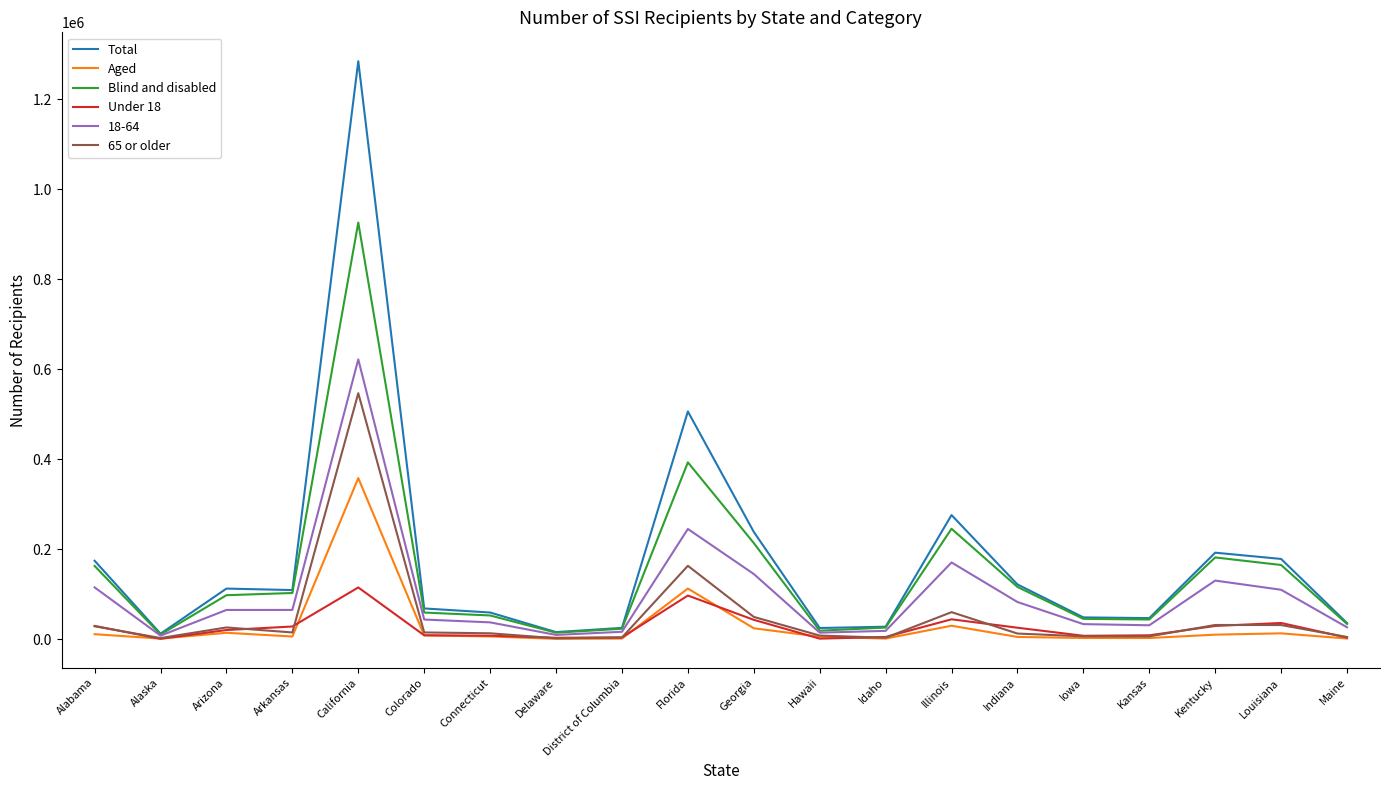

At which label is Blind and disabled closest to 468540?

Florida